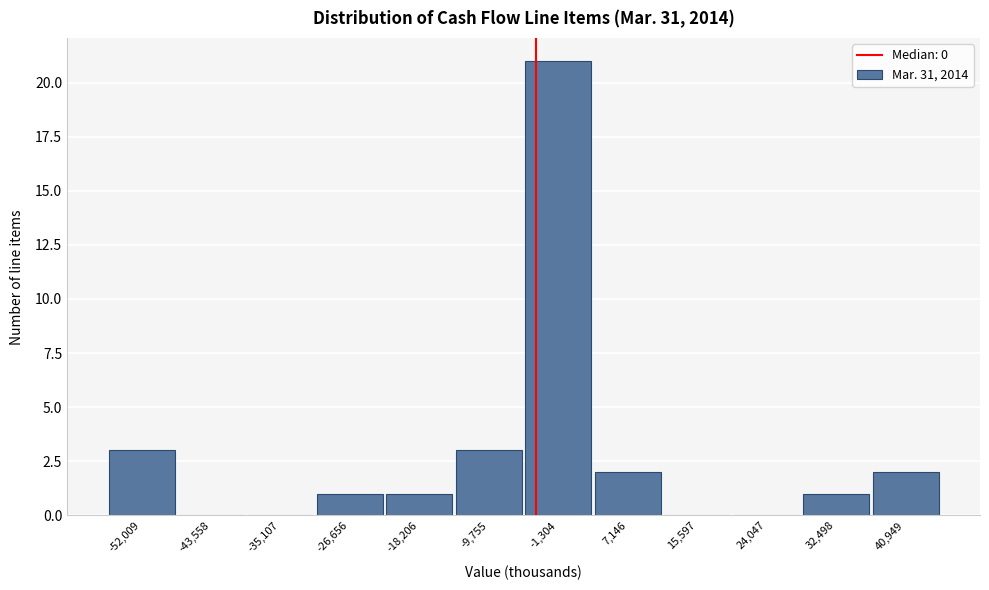

Reading right to left, extract all data points from this chart.

40,949=2	32,498=1	24,047=0	15,597=0	7,146=2	-1,304=21	-9,755=3	-18,206=1	-26,656=1	-35,107=0	-43,558=0	-52,009=3